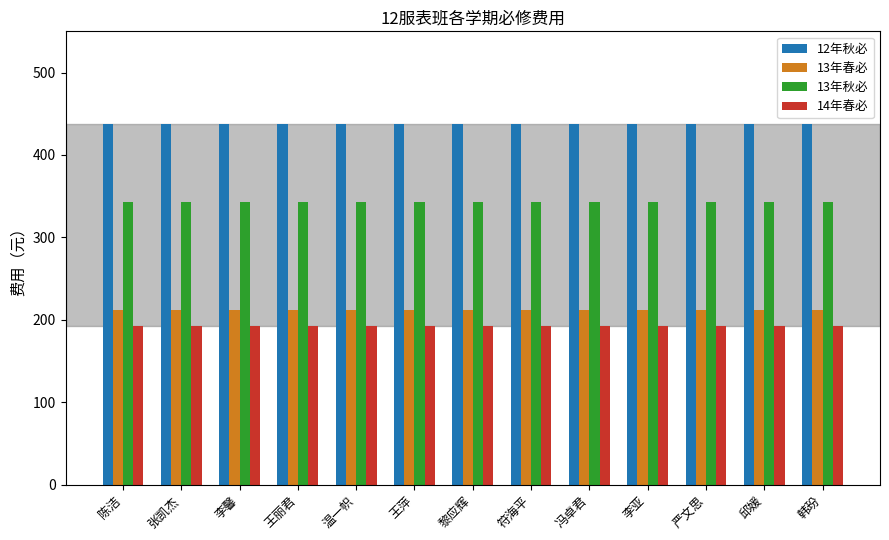

What is the difference between the highest and lowest values at 李馨?

245